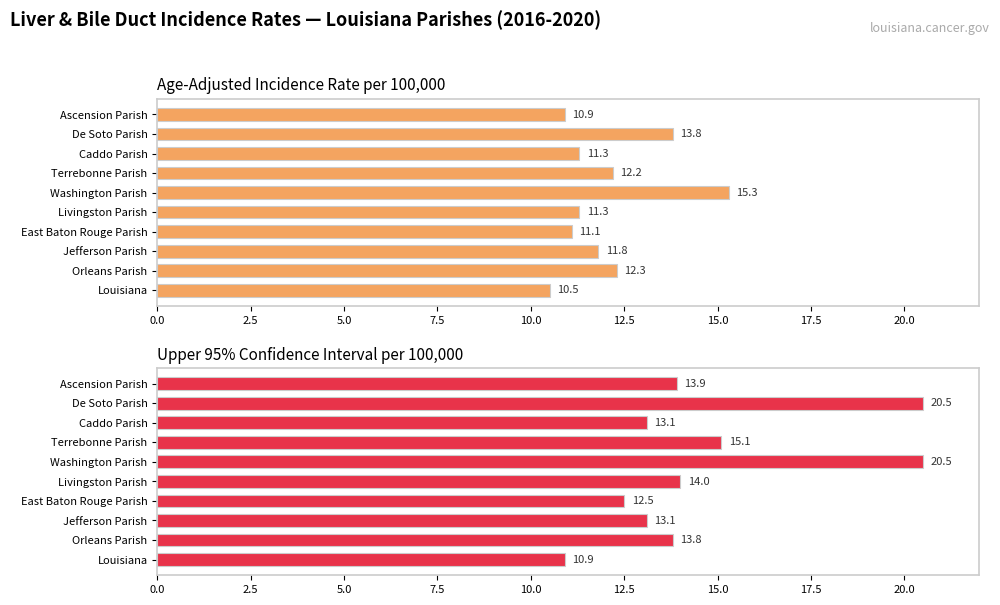

What is the smallest value displayed?

10.5